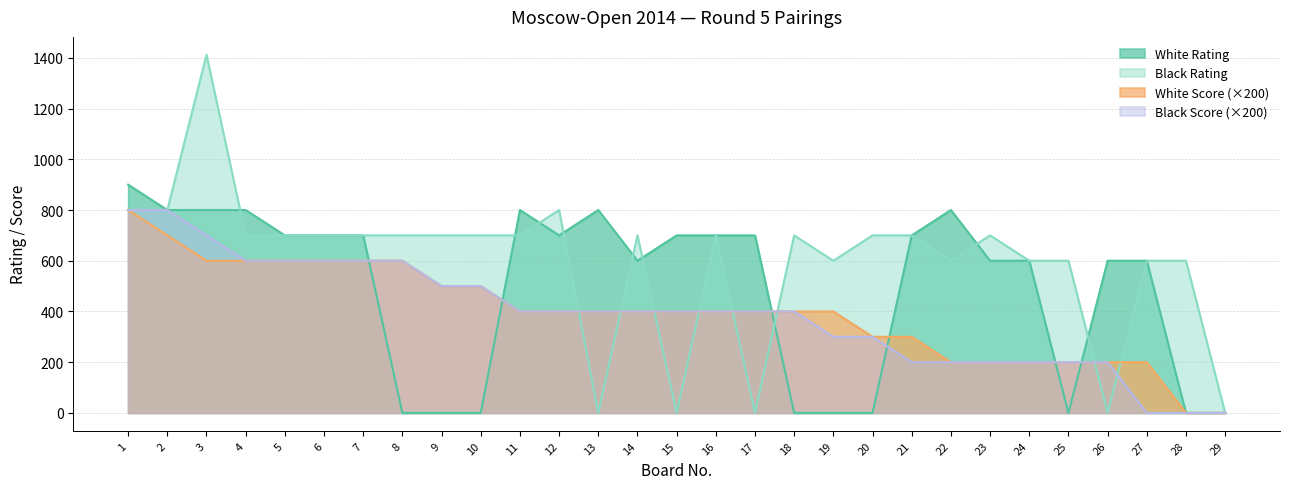

Is the value of Black Rating at 23 greater than the value of White Score at 28?

Yes